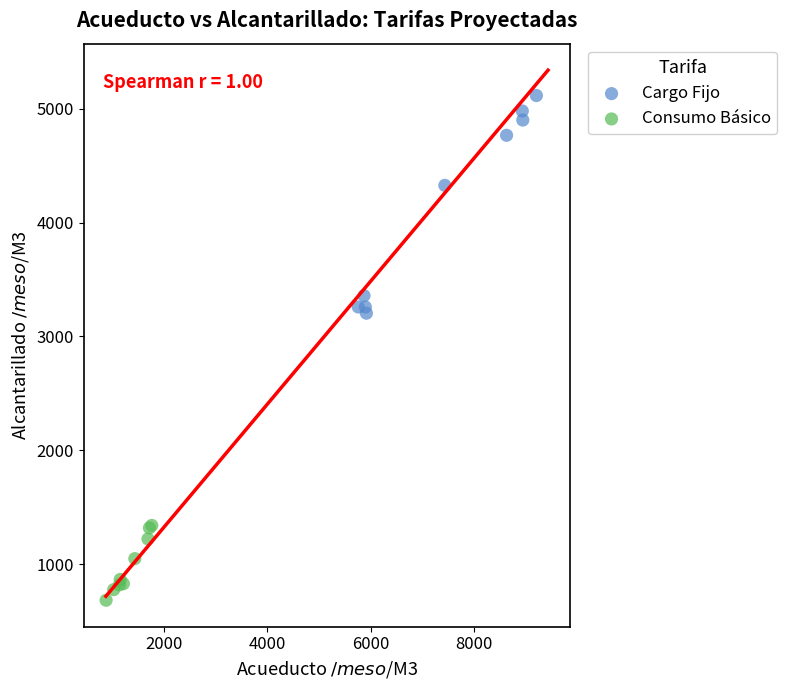

Which series reaches the minimum Y coordinate?

Consumo Básico